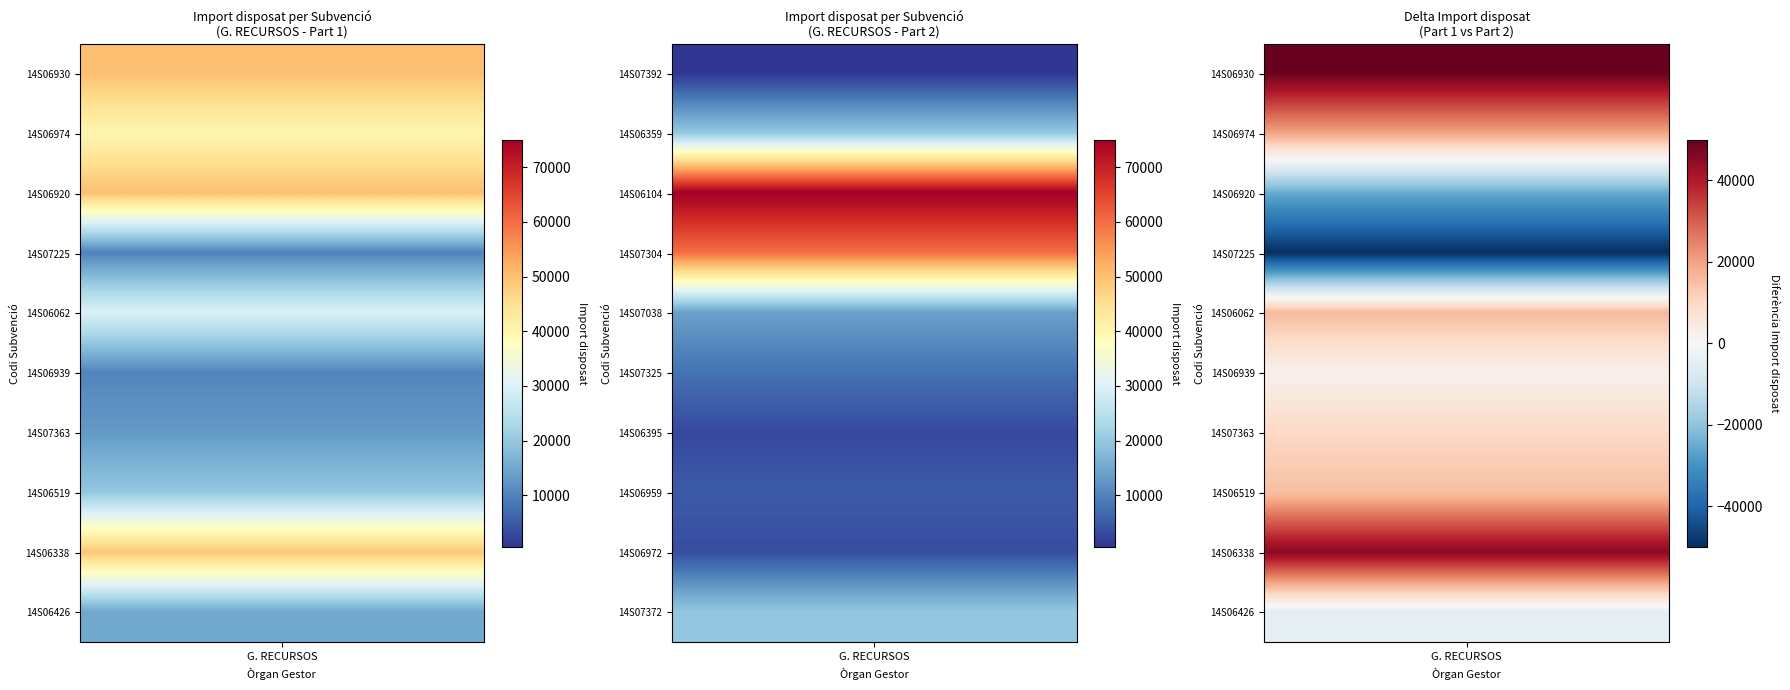

The chart shows a value of 3000 at 14S06395. True or false?

True